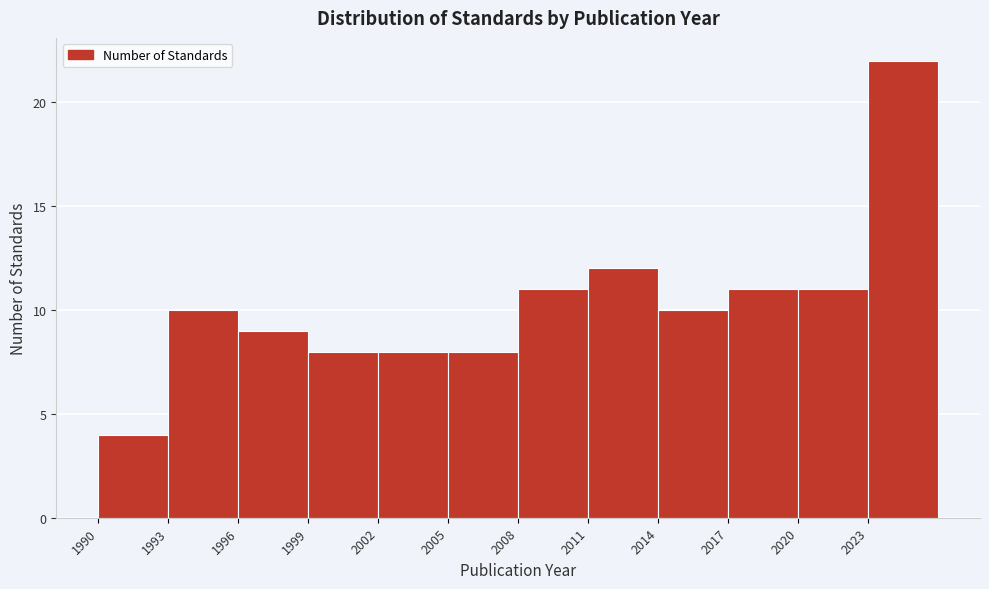

Which range on the x-axis has the tallest bar?

2023 to 2026